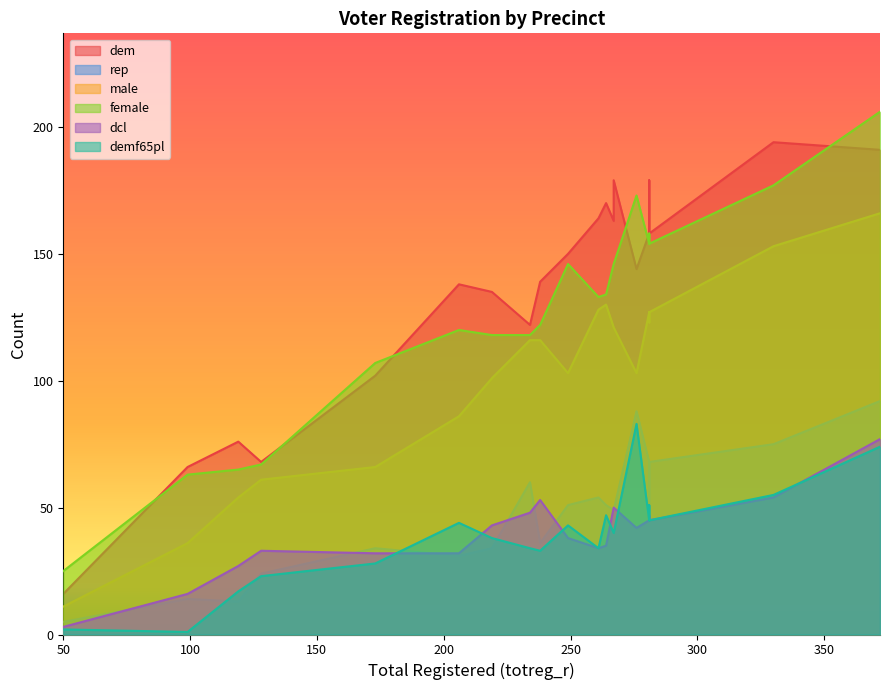

Which series changed the most between 219 and 50?

dem